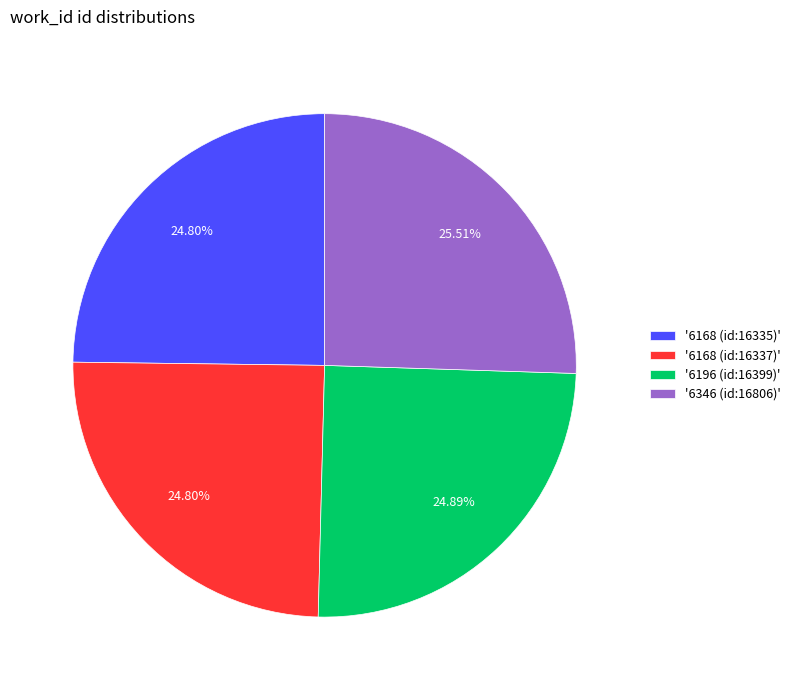

Does '6346 (id:16806)' represent more than half of the total?

No